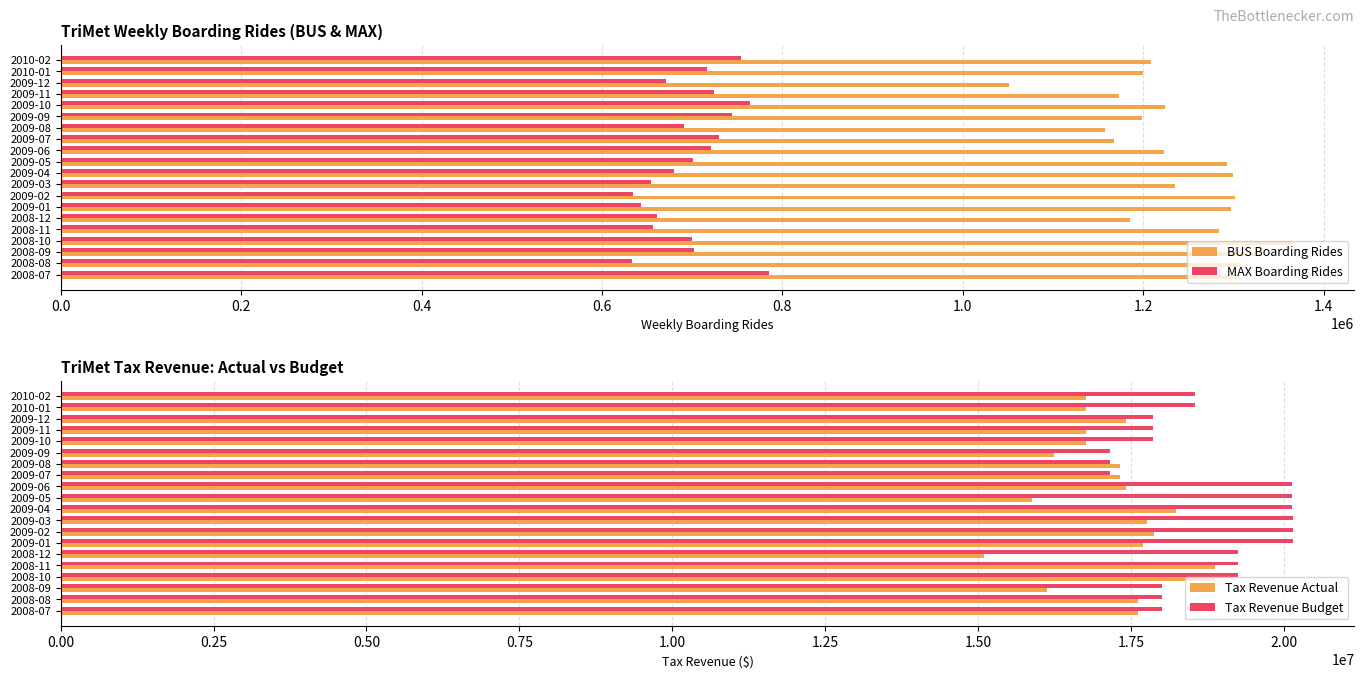

How many data points in Tax Revenue Budget are above 18558733?

9